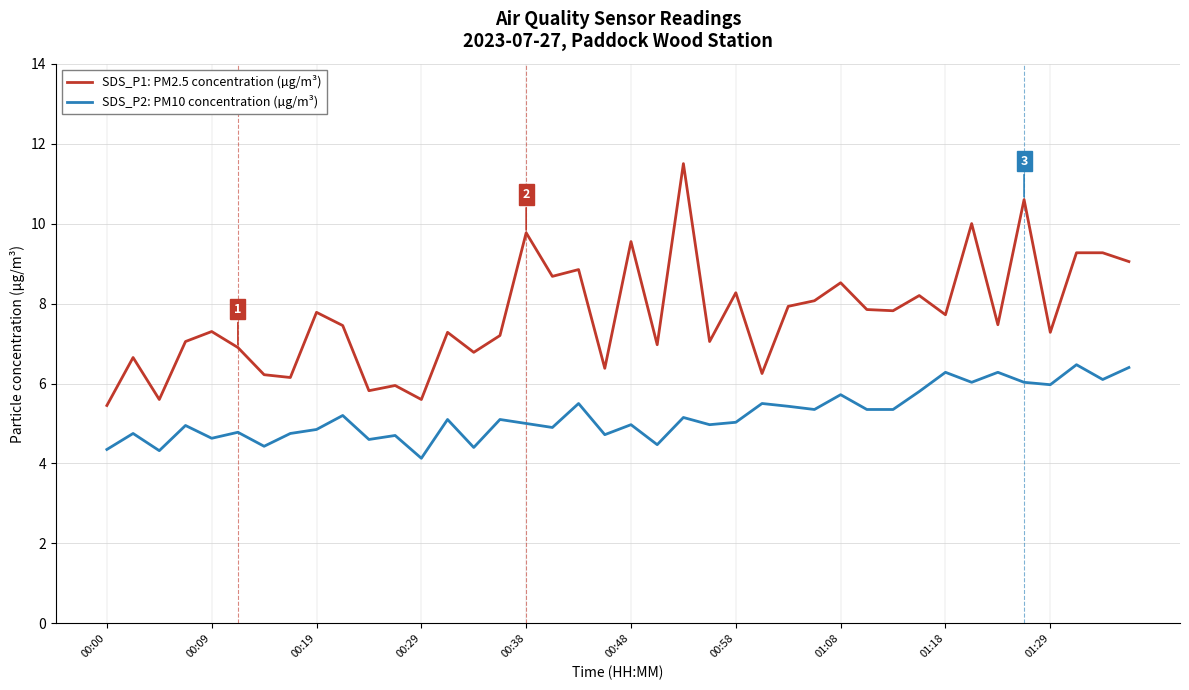

Which series has the largest total across all categories?

SDS_P1: PM2.5 concentration (µg/m³)